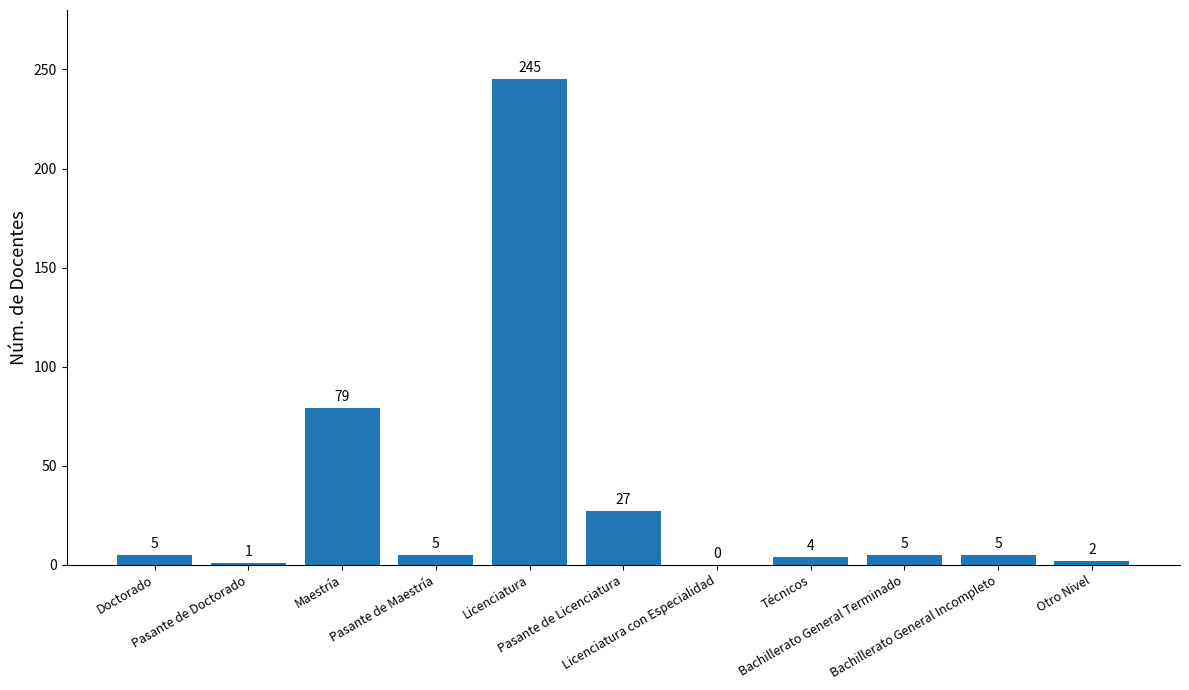

What is the maximum value shown in the chart?

245